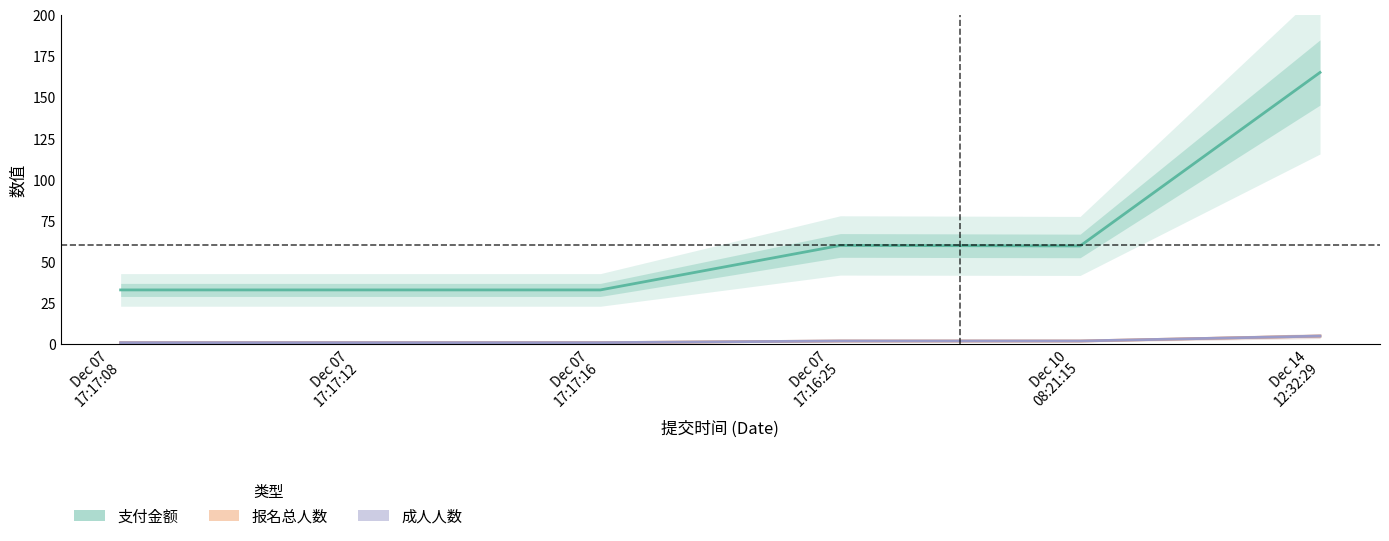

True or false: 支付金额 and 成人人数 intersect in this chart.

False